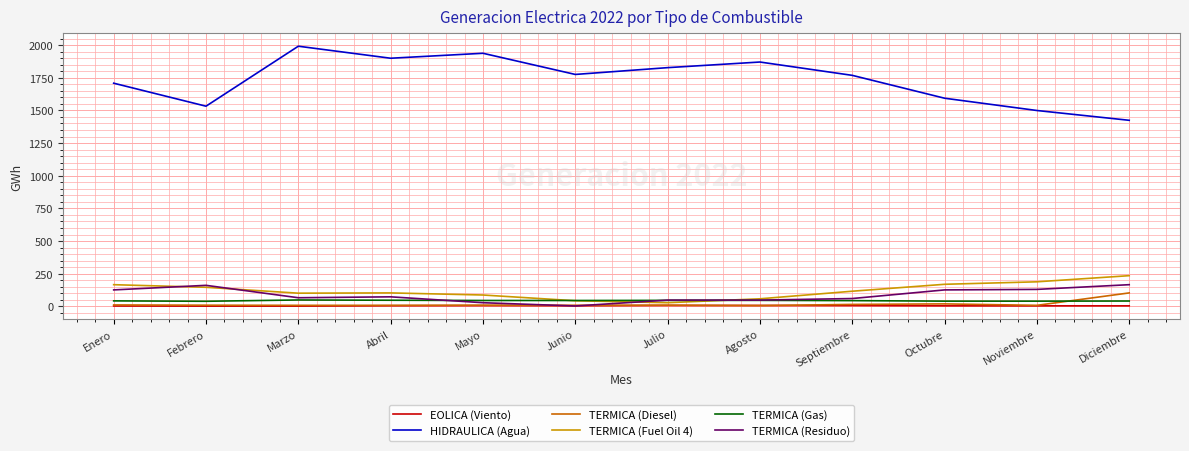

True or false: TERMICA (Fuel Oil 4) and HIDRAULICA (Agua) cross at least once.

False